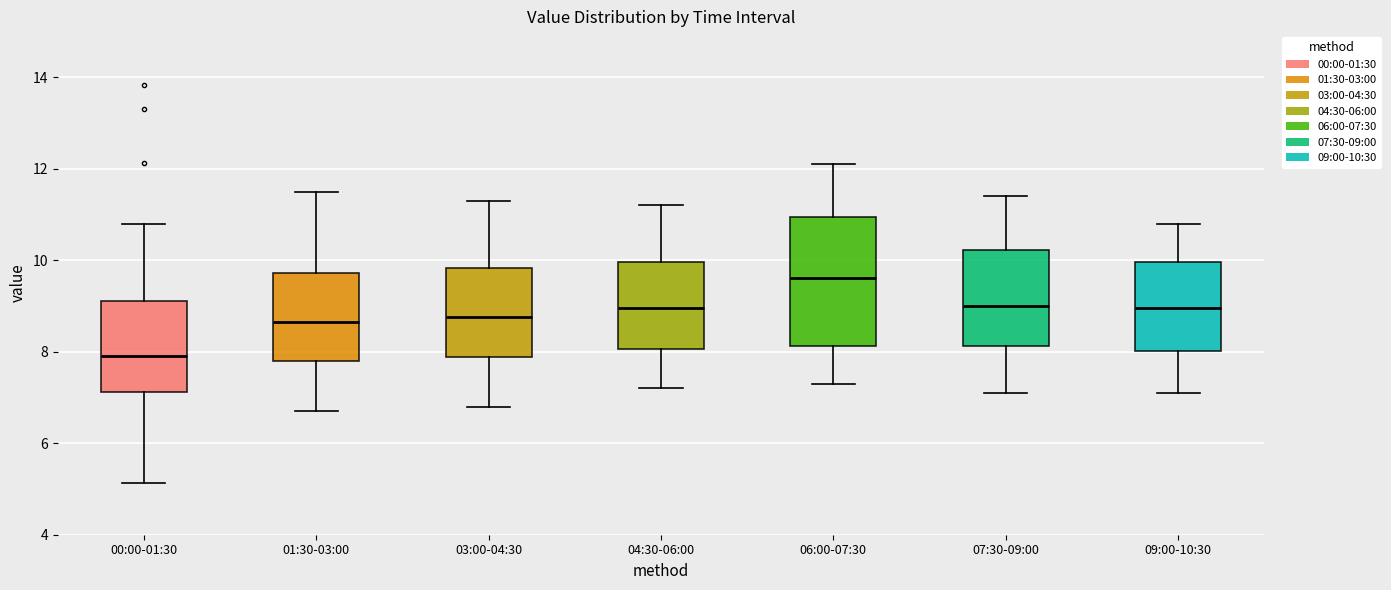

Where does the upper whisker of the box for 04:30-06:00 end on the y-axis? The values are not printed on the chart, so give them approximately, as read against the axis.

11.2